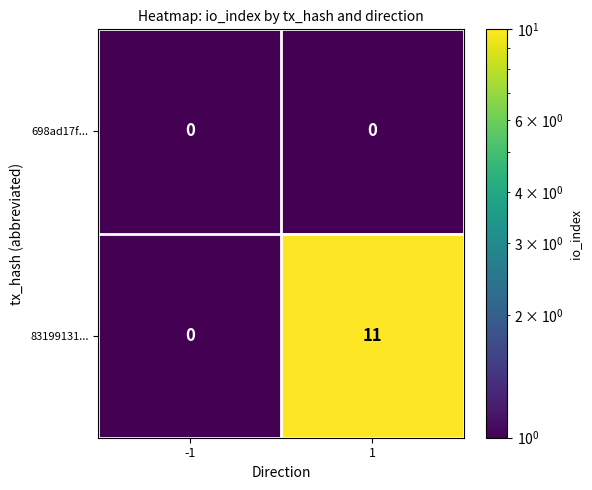

Reading right to left, extract all data points from this chart.

698ad17f...: 0	0
83199131...: 11	0